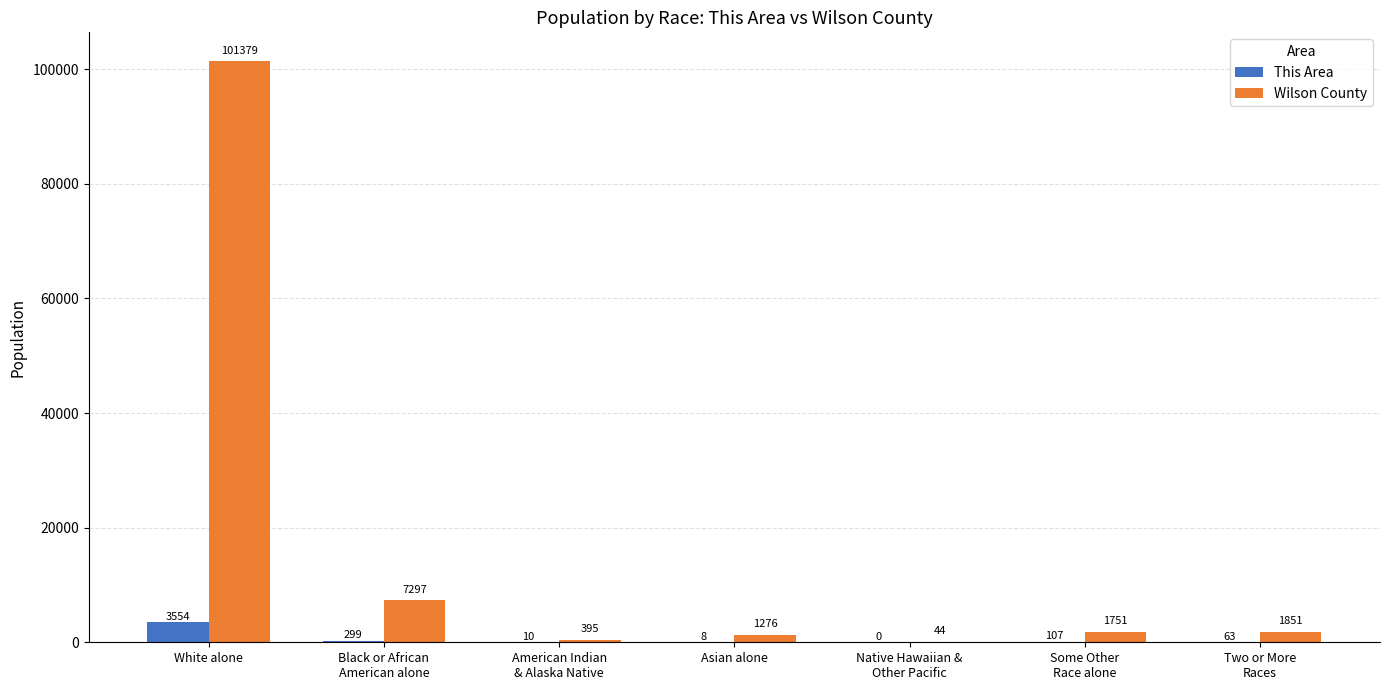

How many groups of bars are there?

7